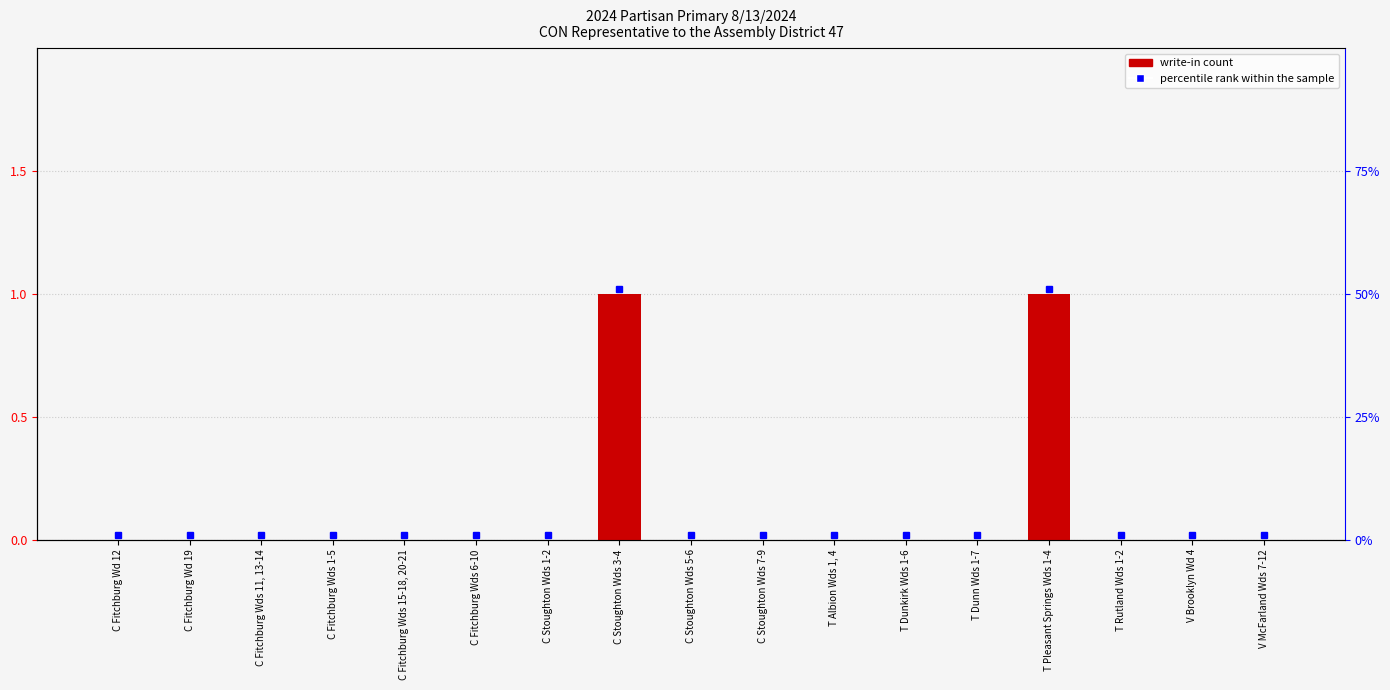

Which label corresponds to the largest value in the chart?

C Stoughton Wds 3-4